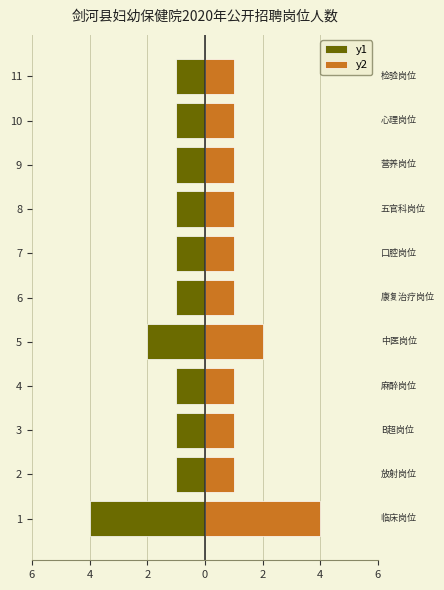

Does the chart contain stacked bars?

No